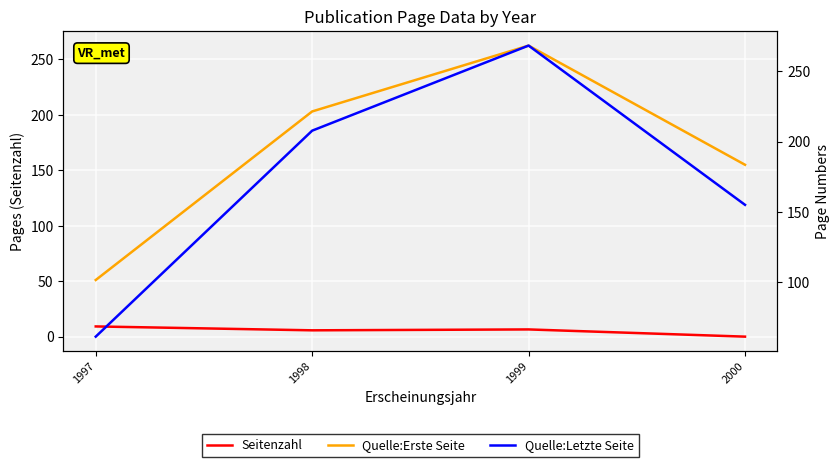

What is the approximate value of Quelle:Erste Seite at 1997?

51.1